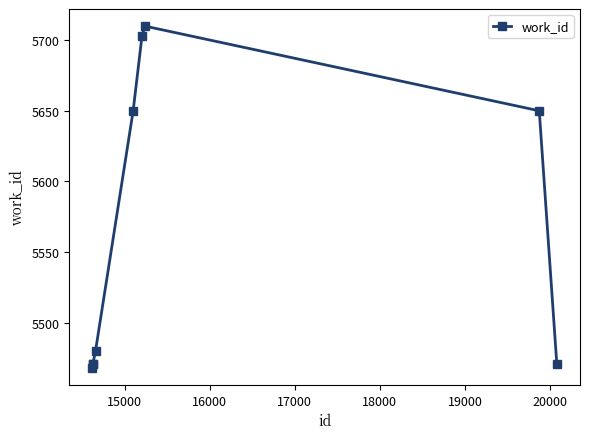

What is the average value?

5564